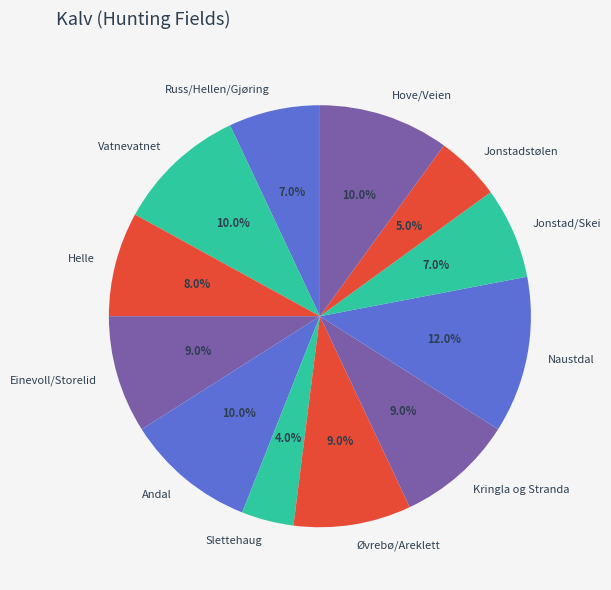

To the nearest percent, what is the difference between the largest and smallest slice percentages?

8%